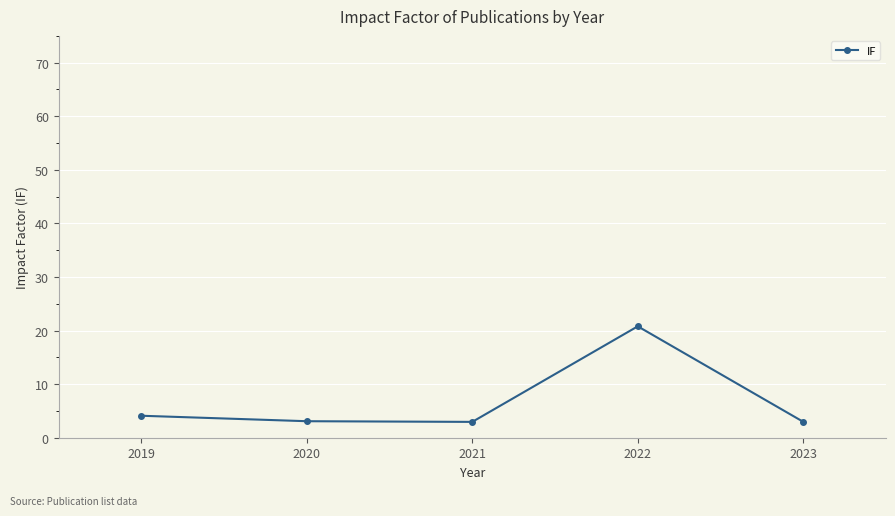

Count the number of data series in this chart.

1